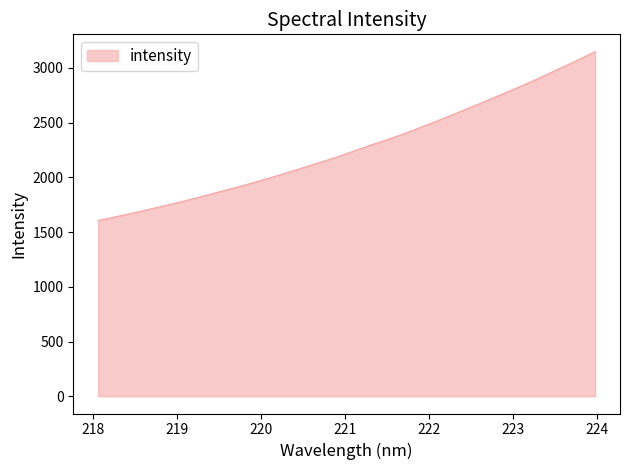

What is the minimum value shown in the chart?

1605.5